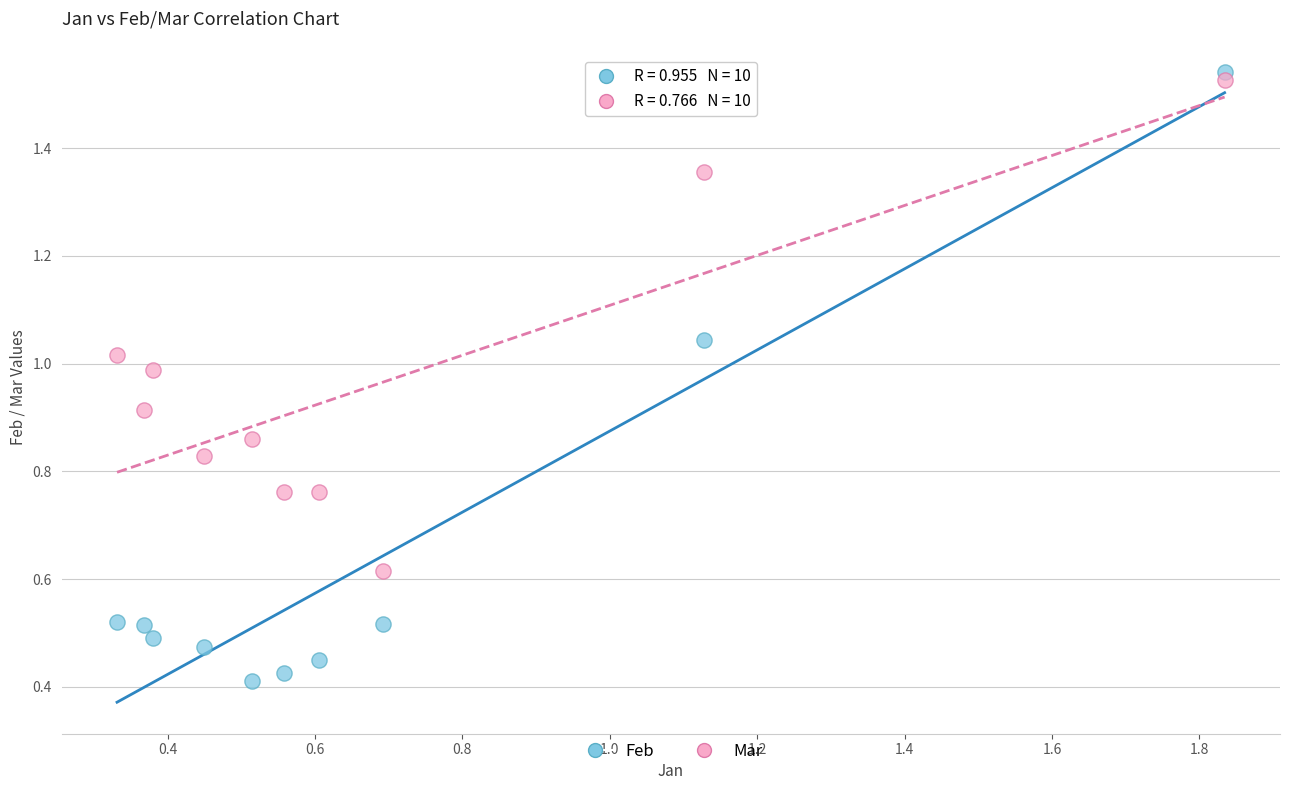

Which series reaches the maximum Y coordinate?

Feb